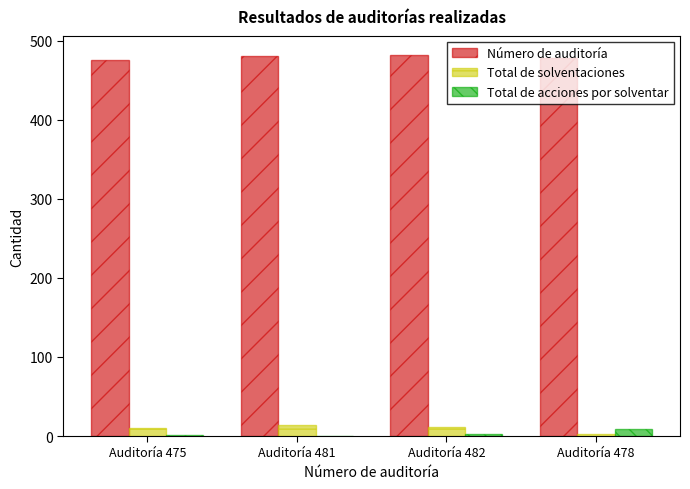

Is it true that Número de auditoría equals 798 at Auditoría 482?

False